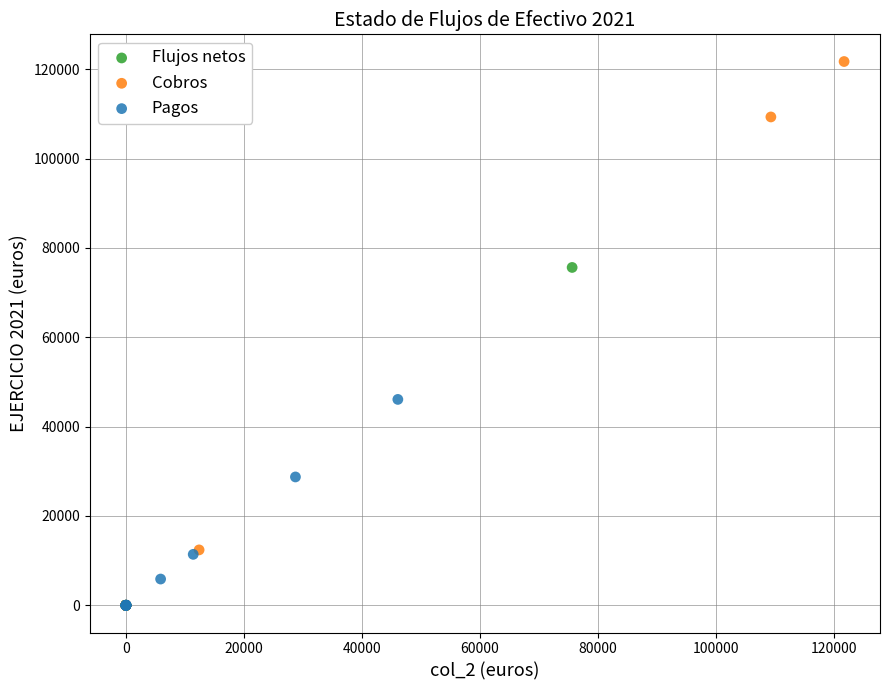

Which series has the widest spread of Y values?

Cobros